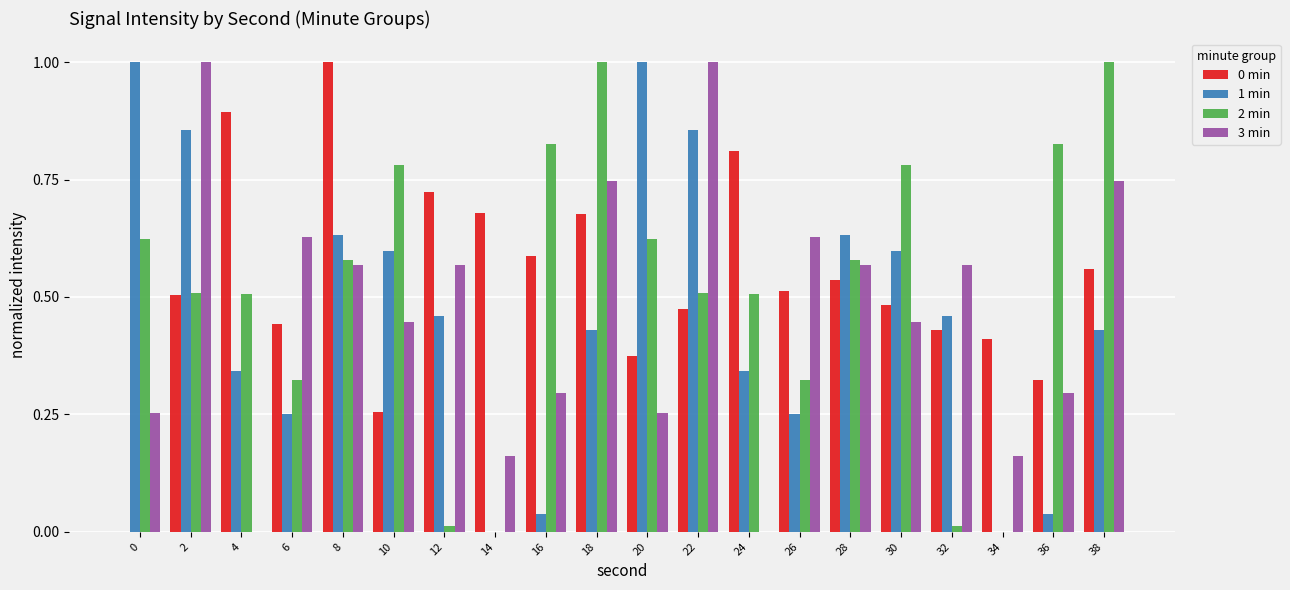

Which series changed the most between 16 and 34?

2 min